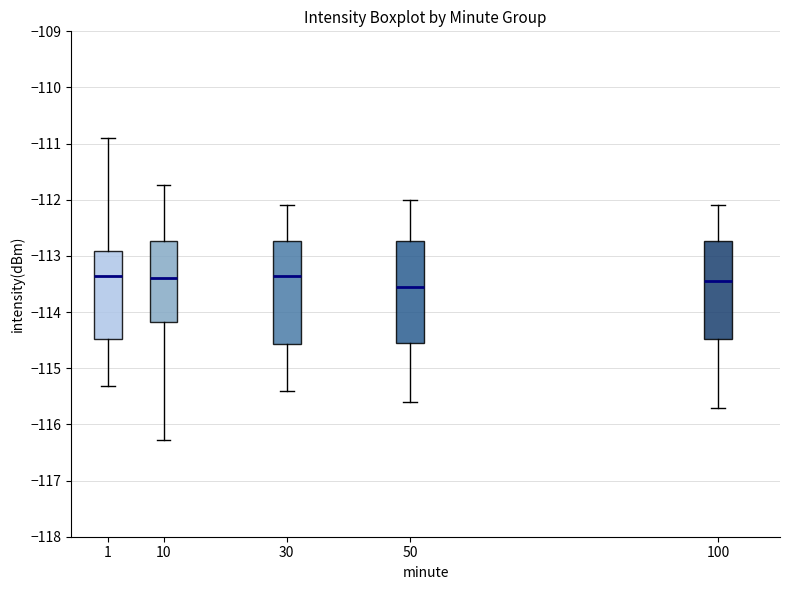

Where does the upper whisker of the box at x = 1 end on the y-axis? The values are not printed on the chart, so give them approximately, as read against the axis.

-110.9